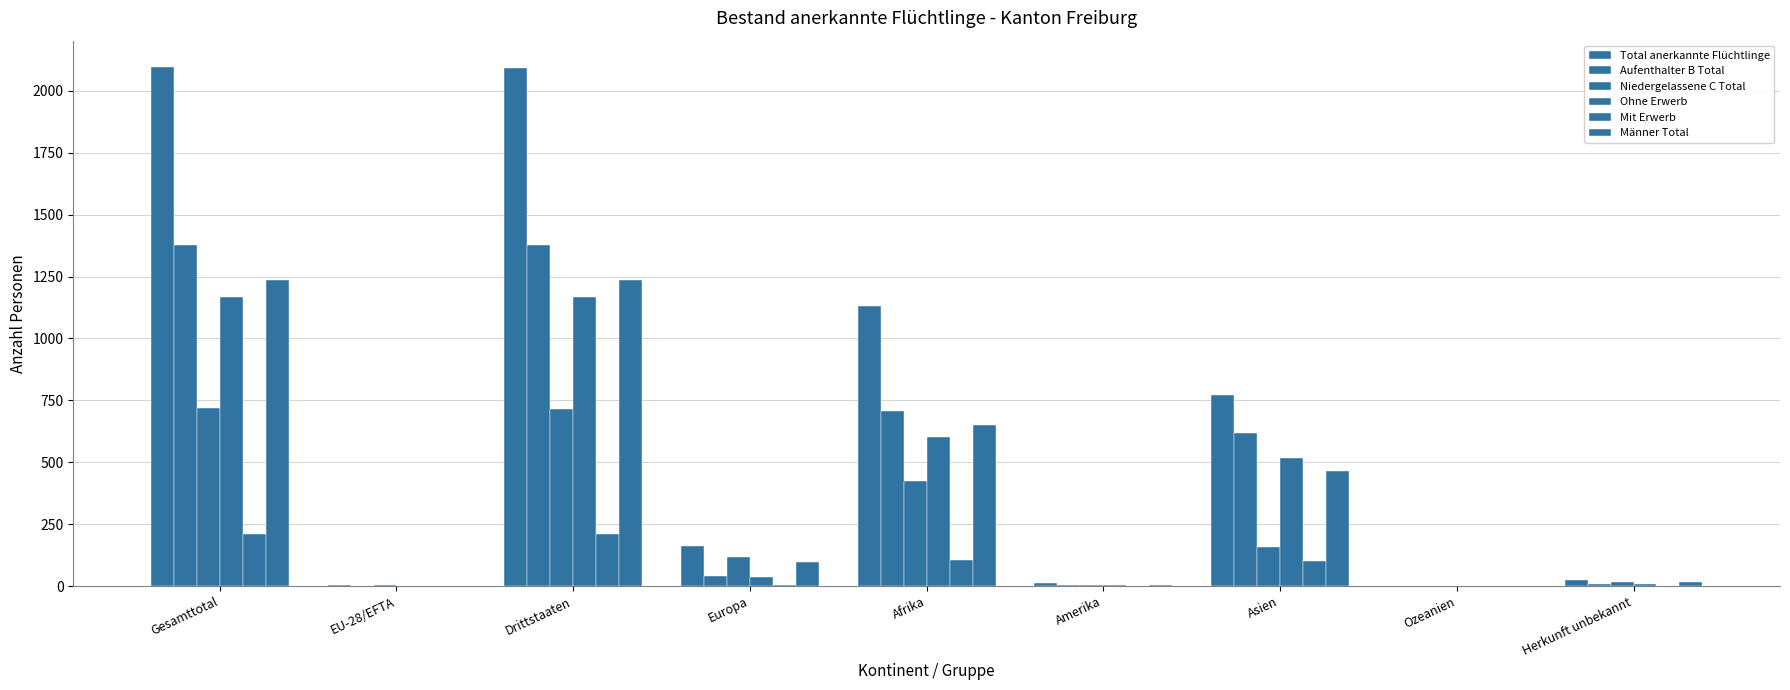

What is the highest value of the Niedergelassene C Total series?

719